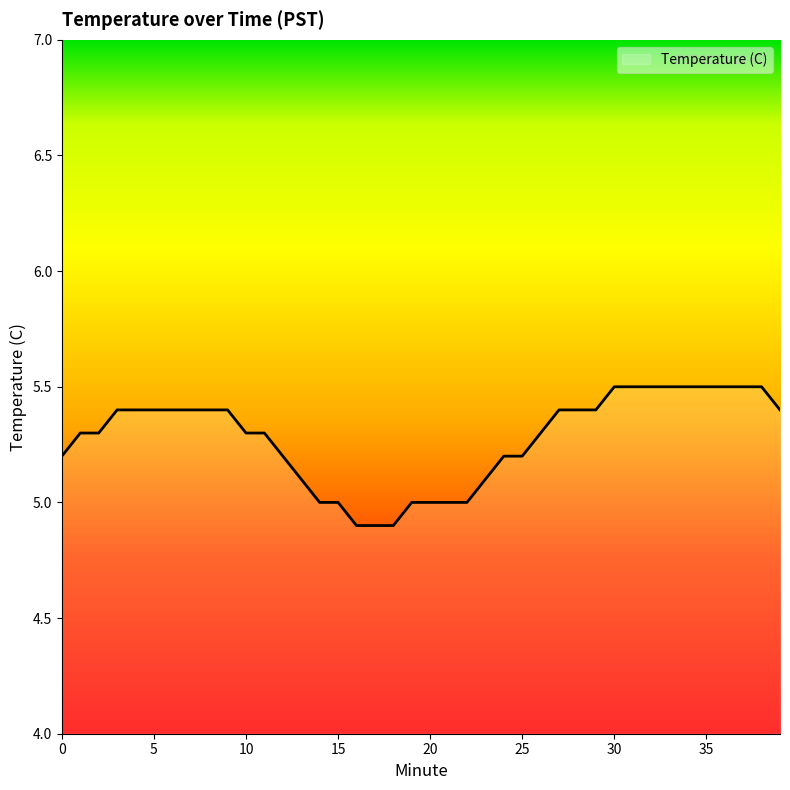

What is the difference between the maximum and minimum values?

0.6